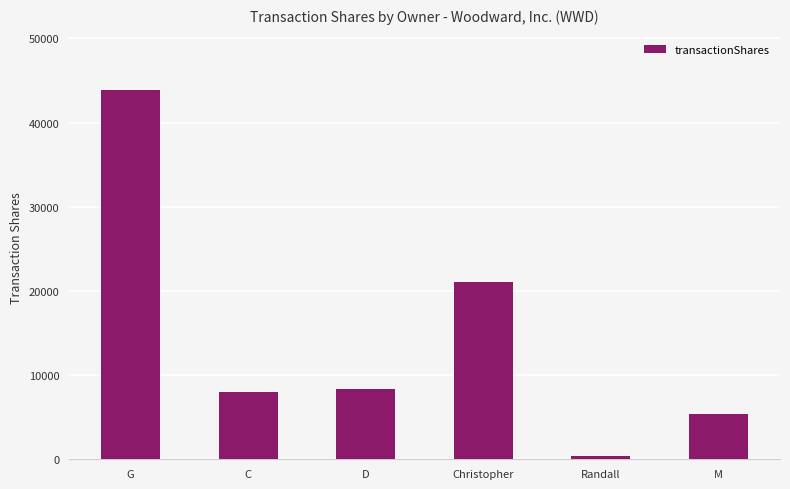

True or false: the data shows 8283 at M.

False